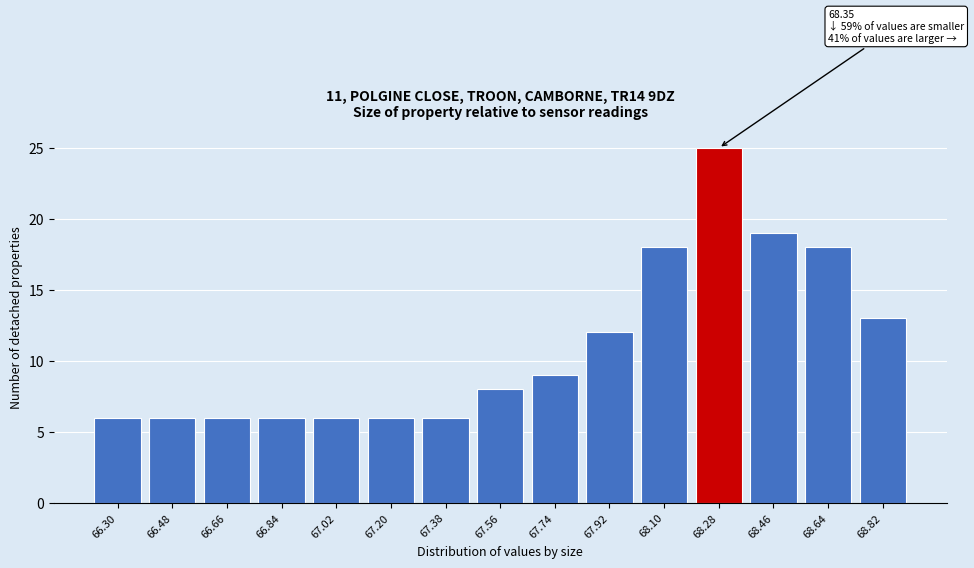

Reading left to right, transcribe all the data shown in this chart.

6	6	6	6	6	6	6	8	9	12	18	25	19	18	13